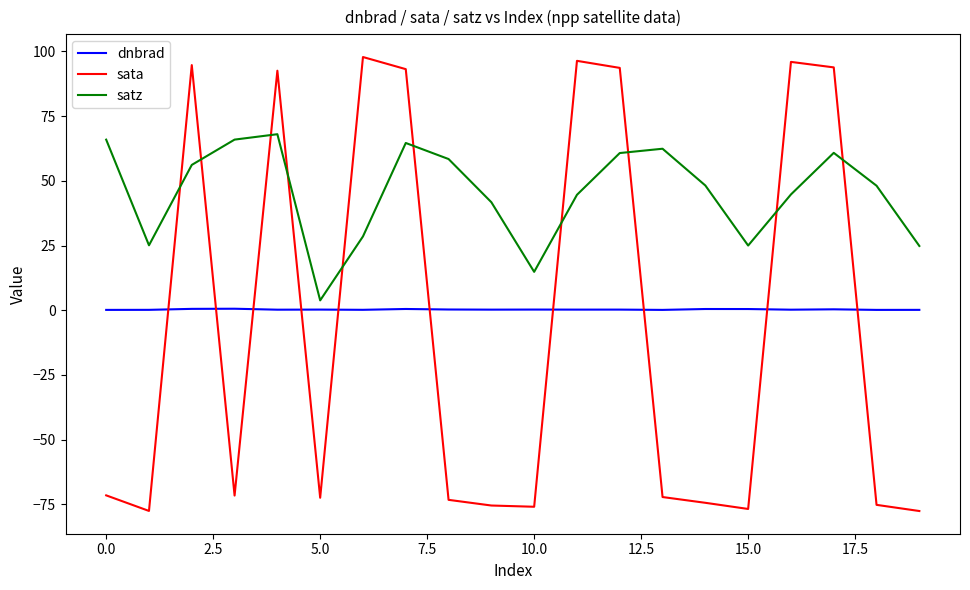

True or false: dnbrad and satz cross at least once.

False